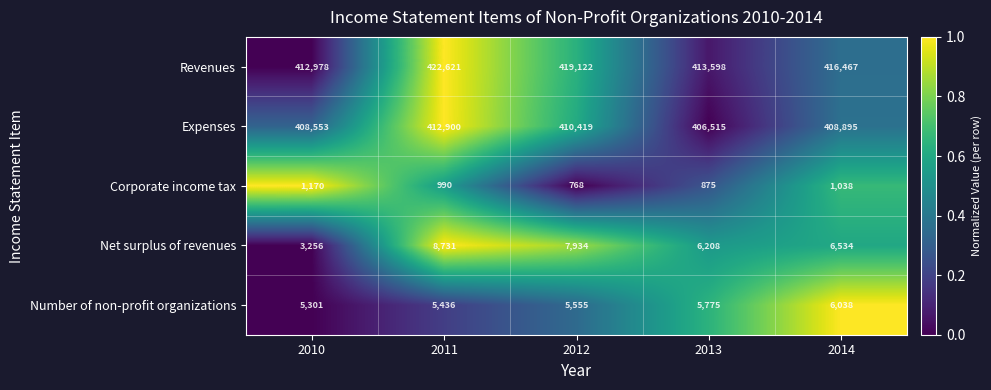

Is it true that Net surplus of revenues equals 4573 at 2014?

False